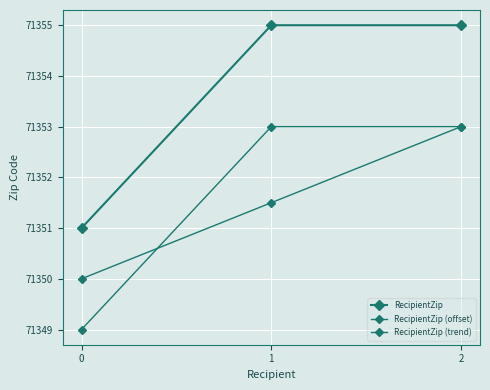

Which series changed the most between 0 and 1?

RecipientZip